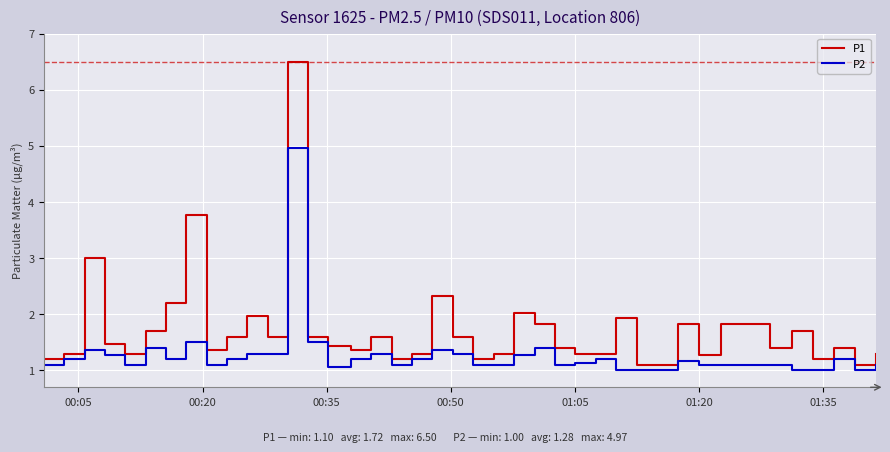

Rank the series by their average value, from highest to lowest.

P1, P2